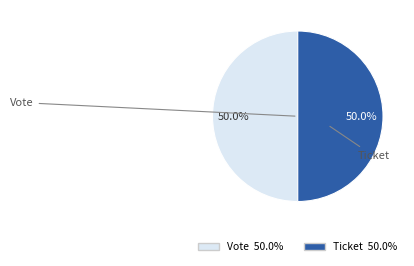

To the nearest percent, what percentage of the pie is Vote?

50%